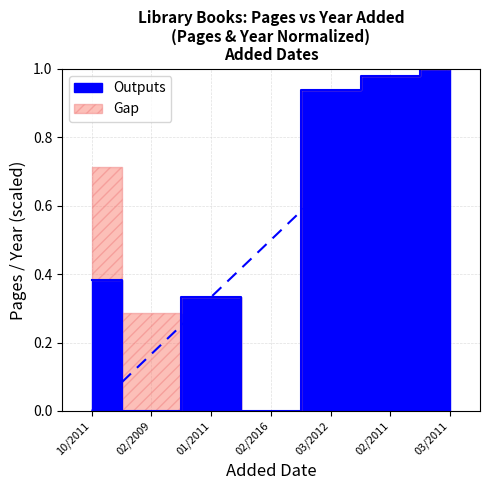

Which category has the highest value across all series?

03/2011